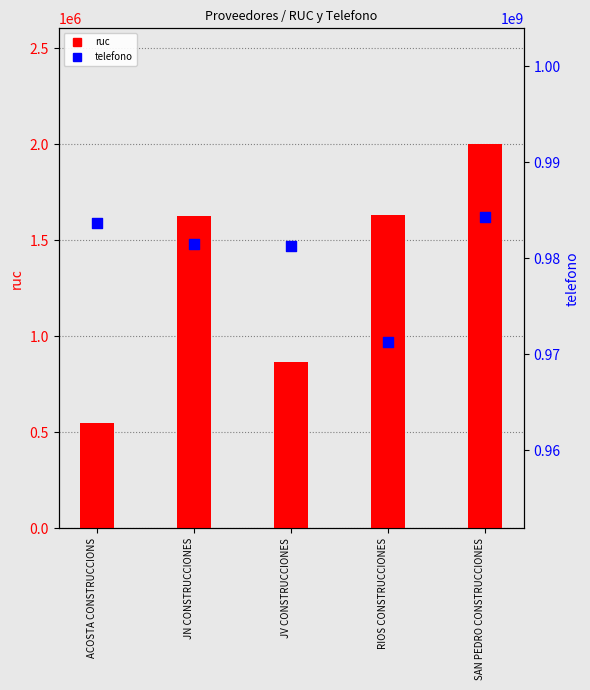

What are all the series names shown in the legend?

ruc, telefono